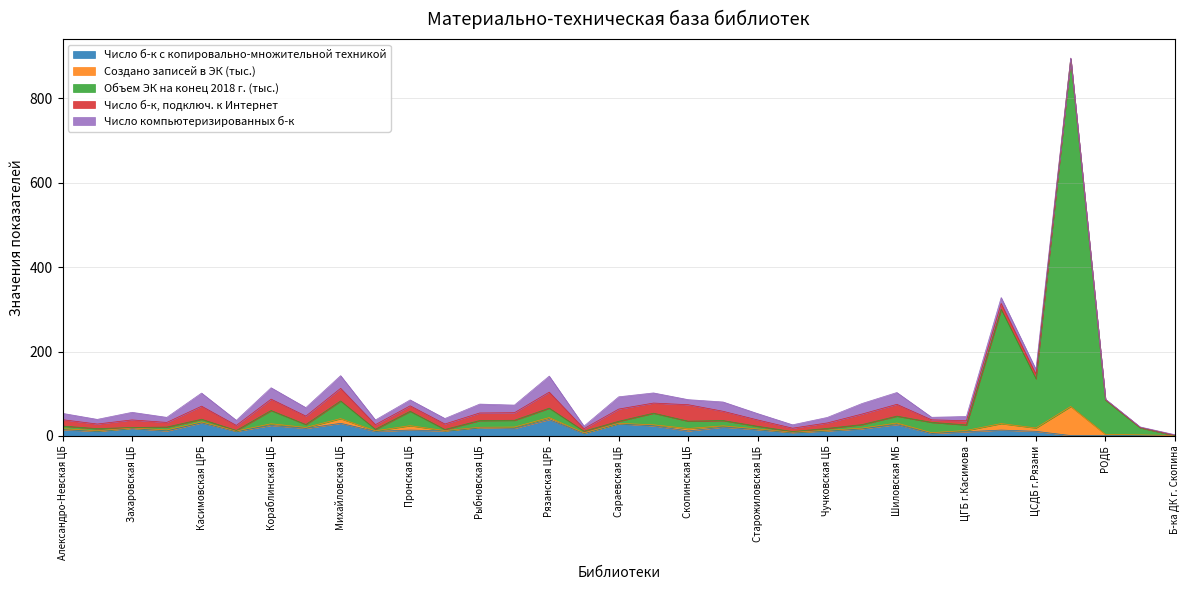

What value does the Создано записей в ЭК (тыс.) series have at Милославская ЦБ?

27.2